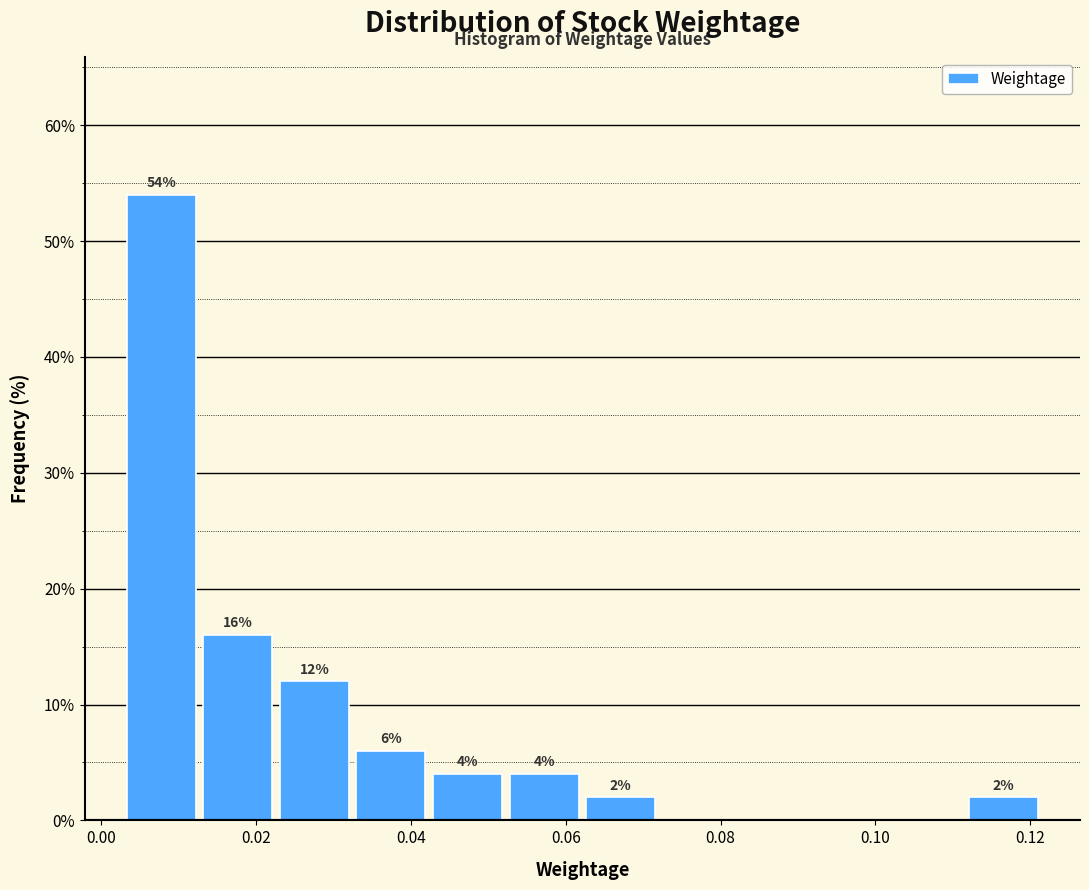

Over which range of the x-axis is the bar tallest?

0.002 to 0.012